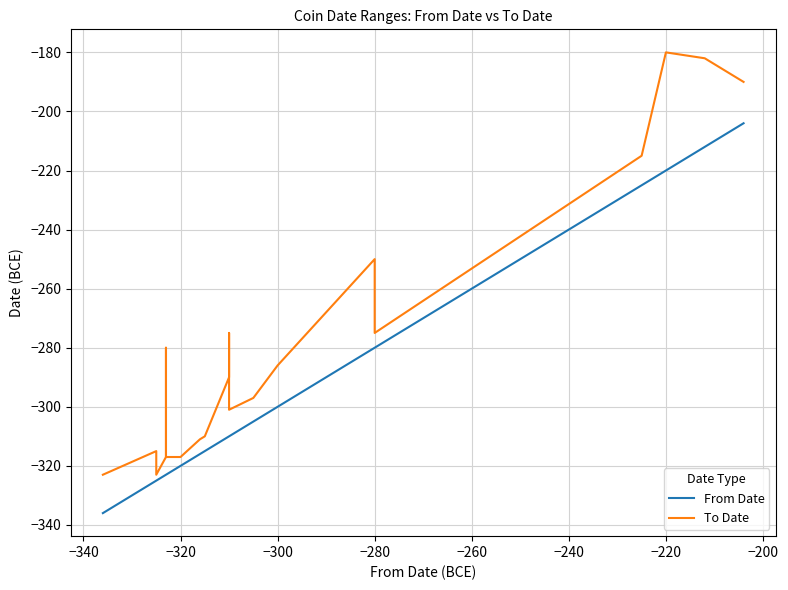

Count the number of categories in the chart.

39